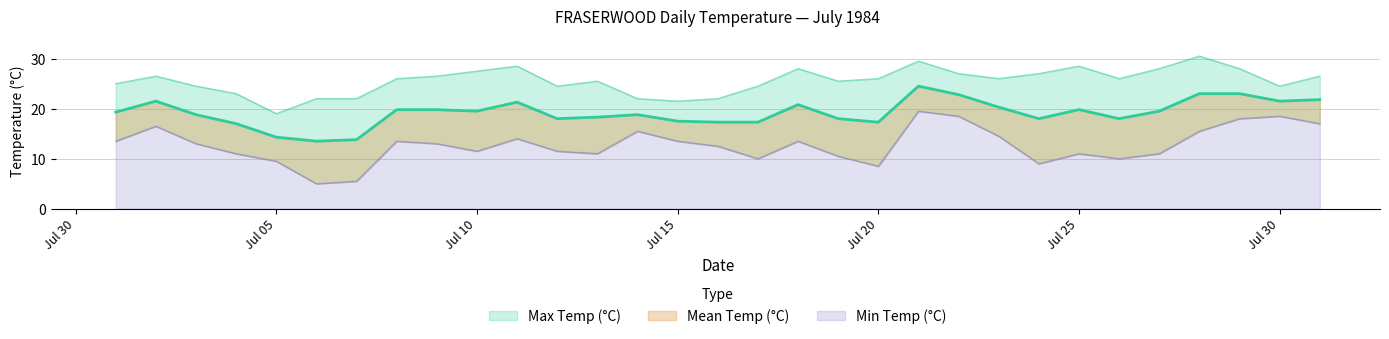

Where is Max Temp (°C) nearest to the value 24?

1984-07-03